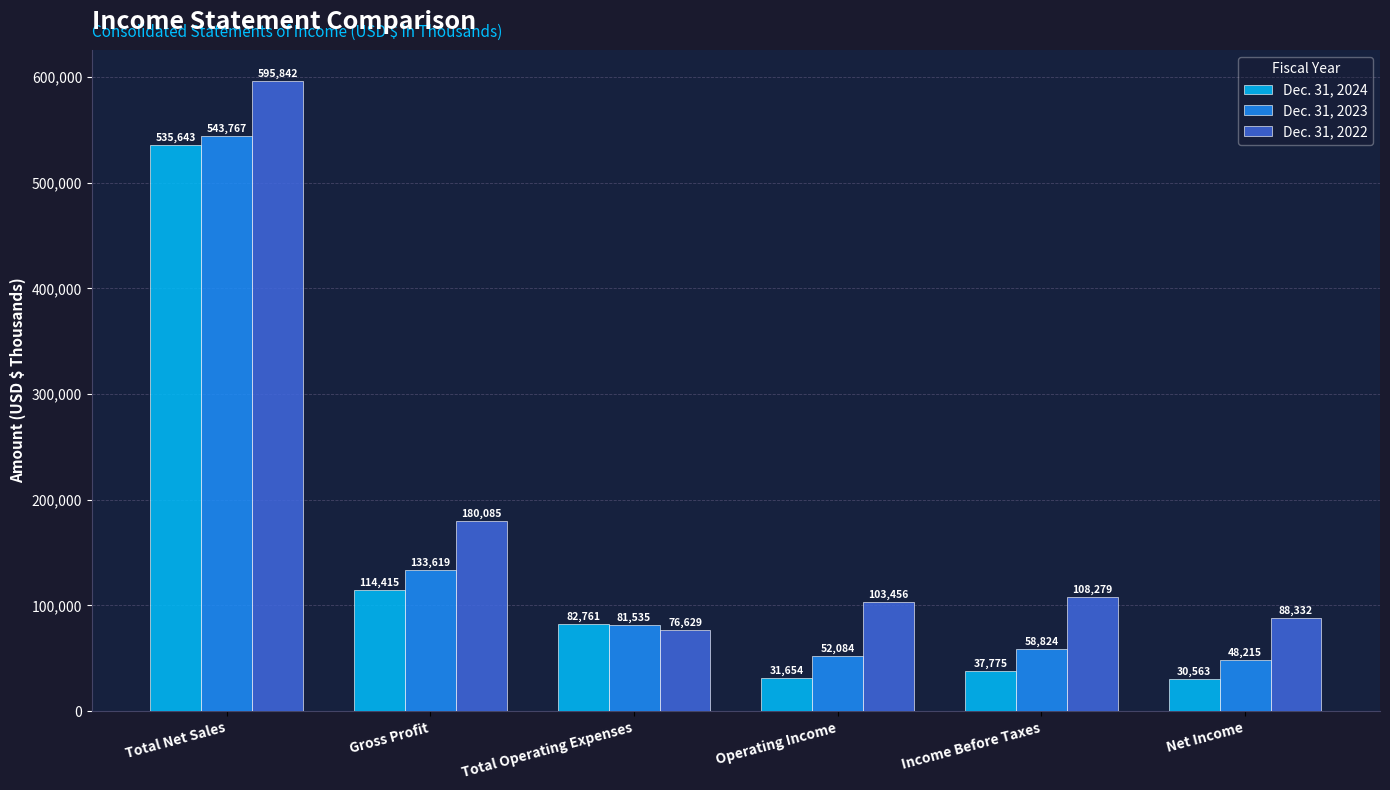

What is the difference between the maximum and second lowest values in the Dec. 31, 2022 series?

507510